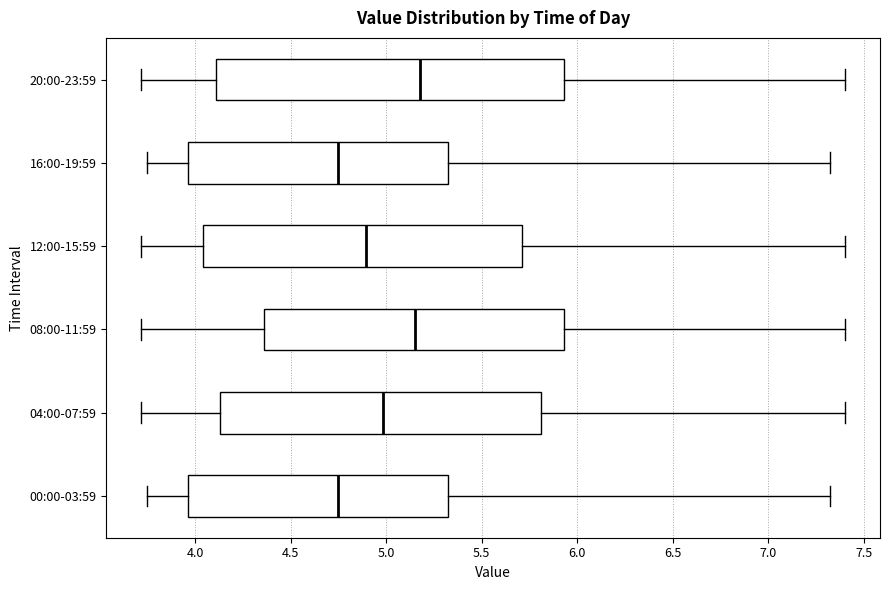

Reading bottom to top, transcribe this box plot: for each box, give where its median line is, the range the box spans, and where its two whiskers end, as read against the x-axis. The values are not printed on the chart, so give them approximately, as read against the axis.

00:00-03:59: median 4.75, box 3.95 to 5.35, whiskers 3.75 to 7.30
04:00-07:59: median 5.00, box 4.15 to 5.80, whiskers 3.70 to 7.40
08:00-11:59: median 5.15, box 4.35 to 5.95, whiskers 3.70 to 7.40
12:00-15:59: median 4.90, box 4.05 to 5.70, whiskers 3.70 to 7.40
16:00-19:59: median 4.75, box 3.95 to 5.35, whiskers 3.75 to 7.30
20:00-23:59: median 5.20, box 4.10 to 5.95, whiskers 3.70 to 7.40